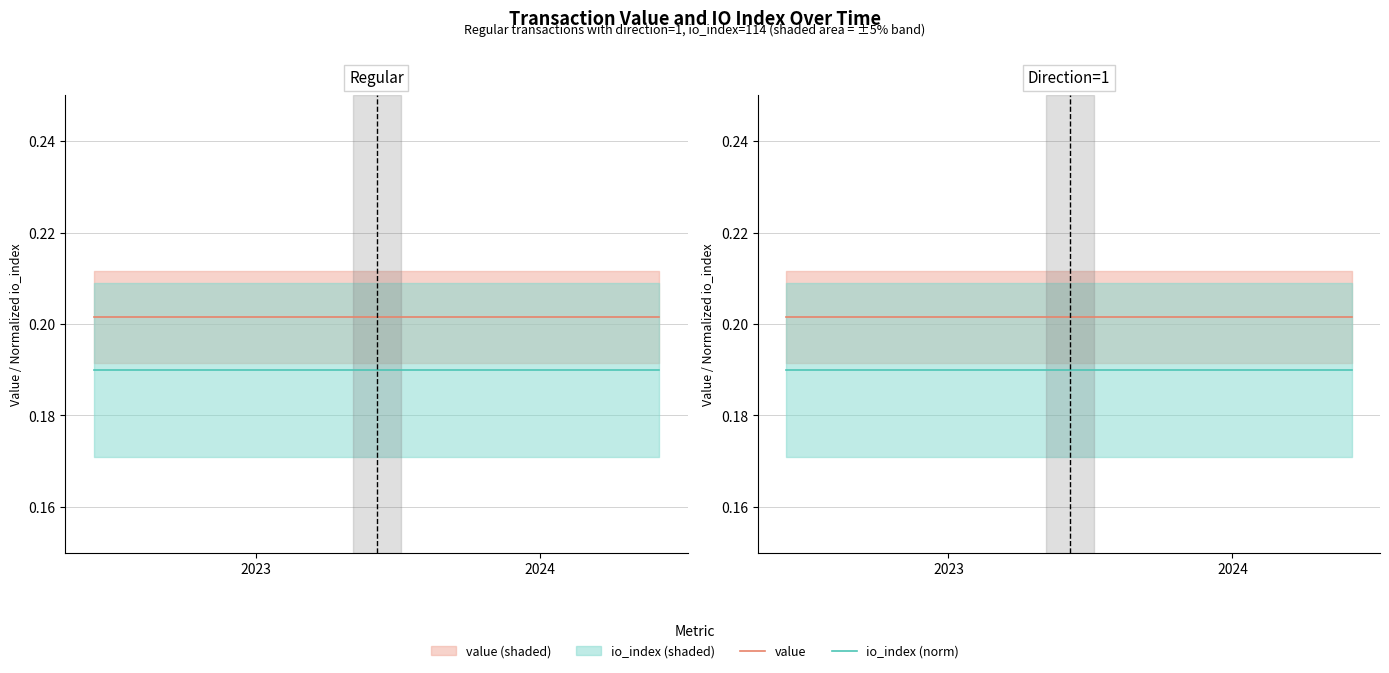

What are all the series names shown in the legend?

value, io_index (norm)